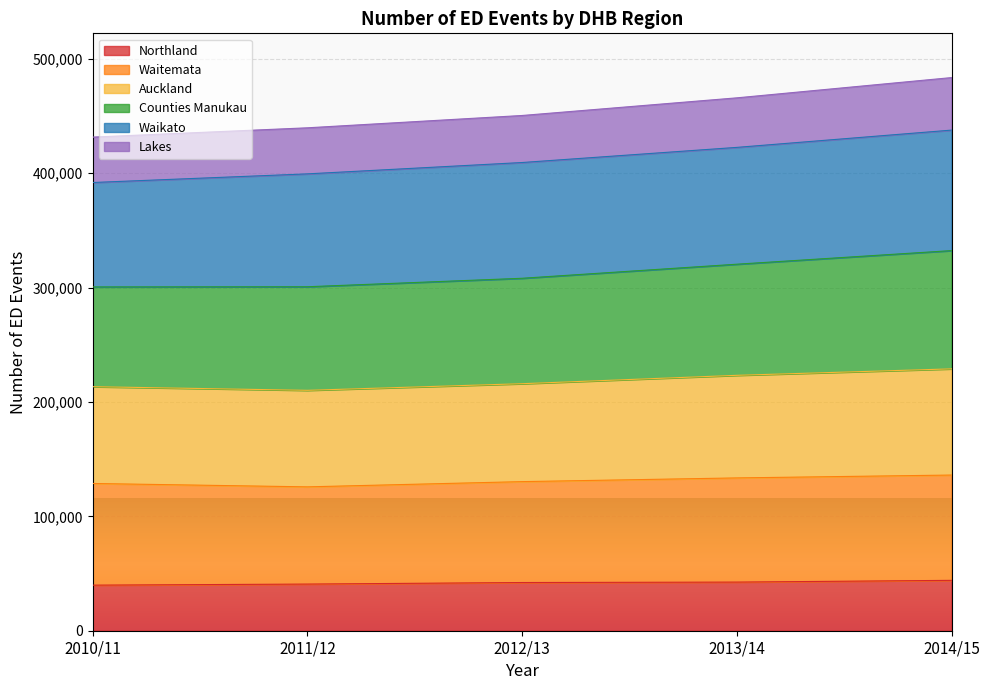

What is the label of the 2nd point from the right?

2013/14